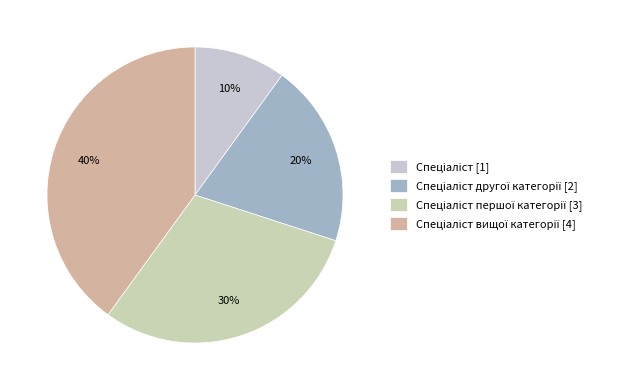

How many segments does this pie chart have?

4